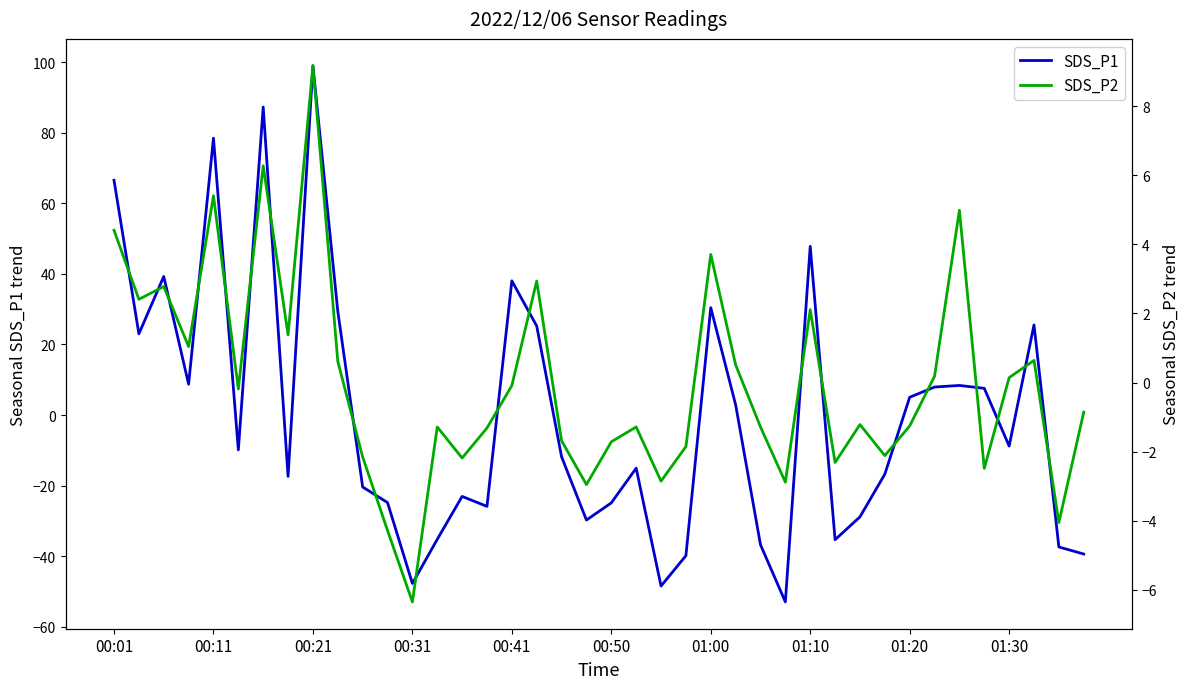

Which category has the highest value in the SDS_P1 series?

00:21